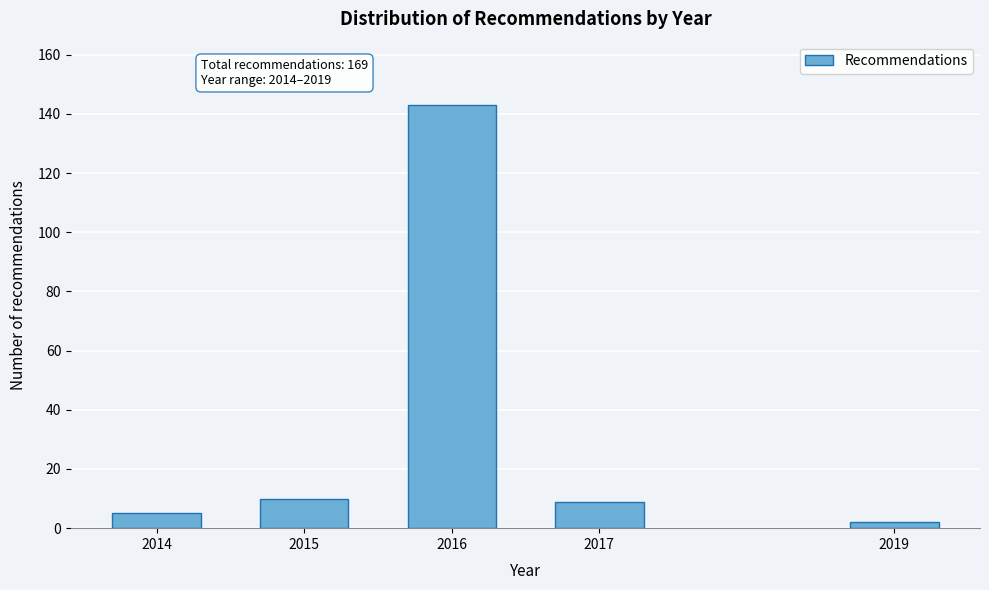

Reading left to right, list all the values displayed in this chart.

5	10	143	9	2